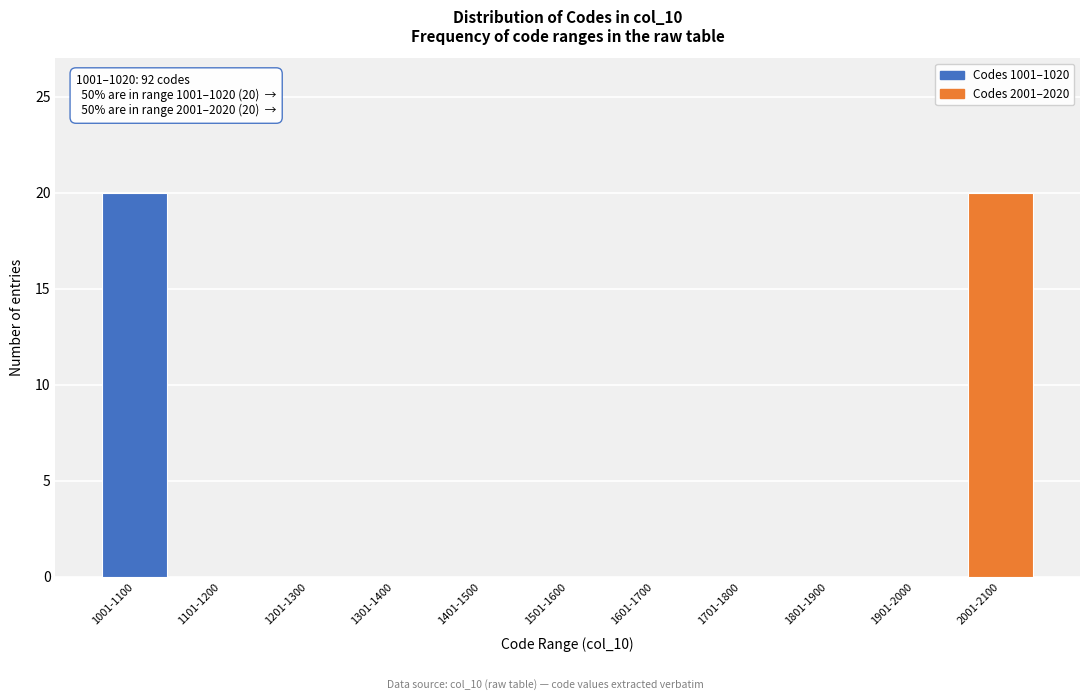

Reading right to left, list all the values displayed in this chart.

2001-2100=20	1901-2000=0	1801-1900=0	1701-1800=0	1601-1700=0	1501-1600=0	1401-1500=0	1301-1400=0	1201-1300=0	1101-1200=0	1001-1100=20